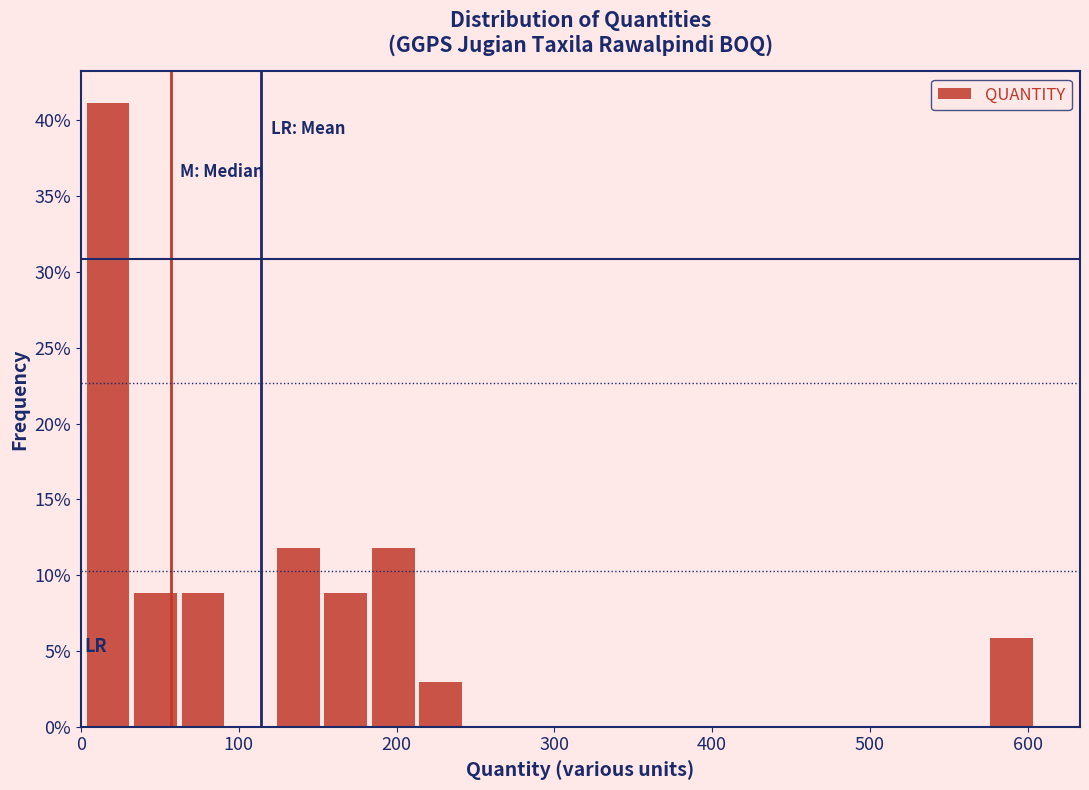

Around what value on the x-axis is the tallest bar? Give the approximate position of its centre, as read against the axis.

20